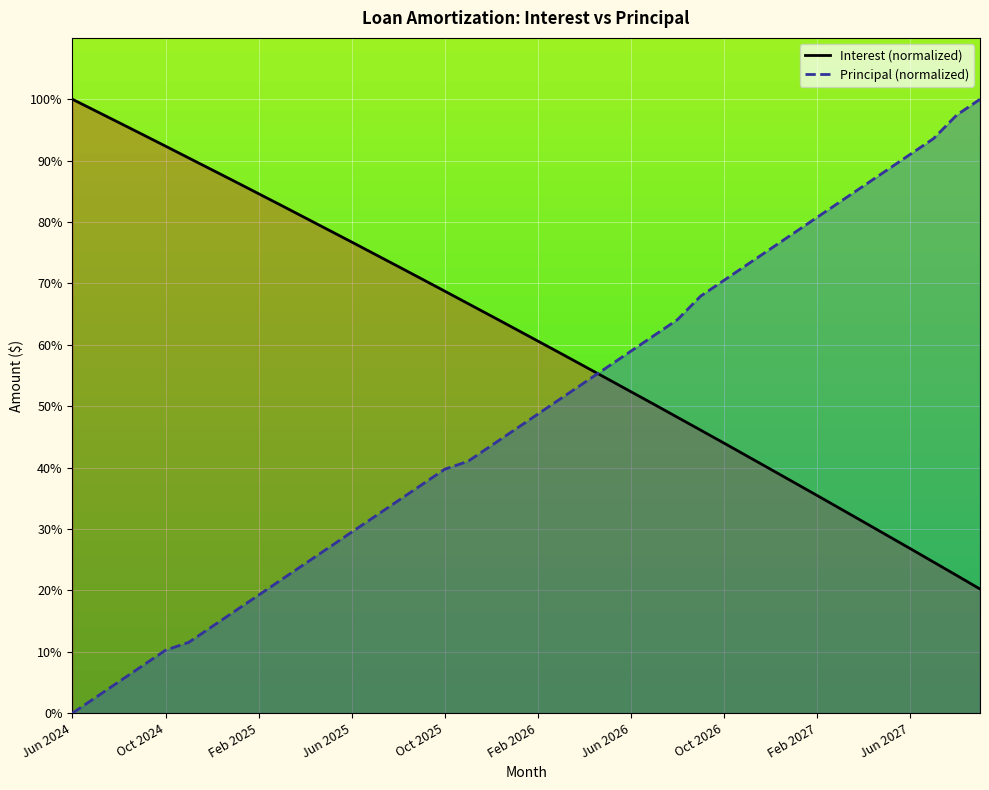

Is it true that Principal equals 75.6 at Dec 2026?

True